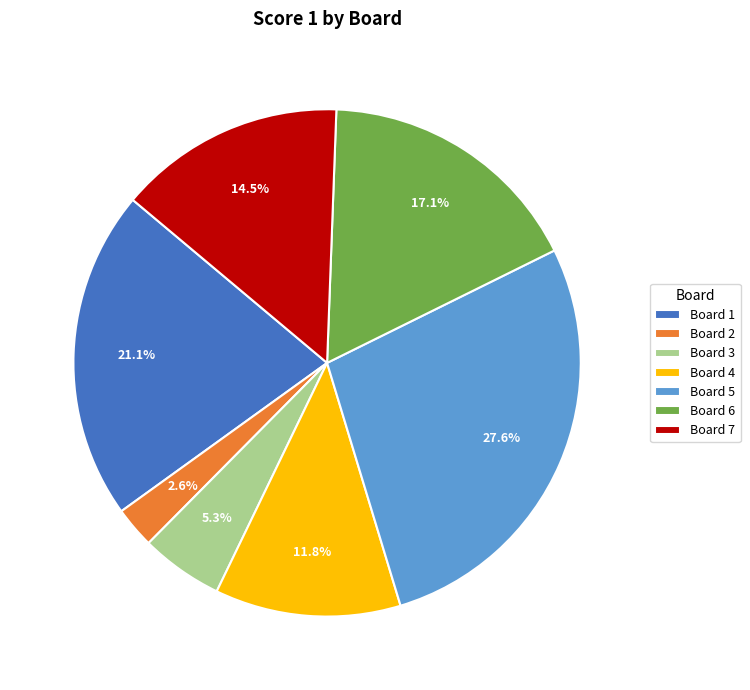

Does any single category account for the majority?

No